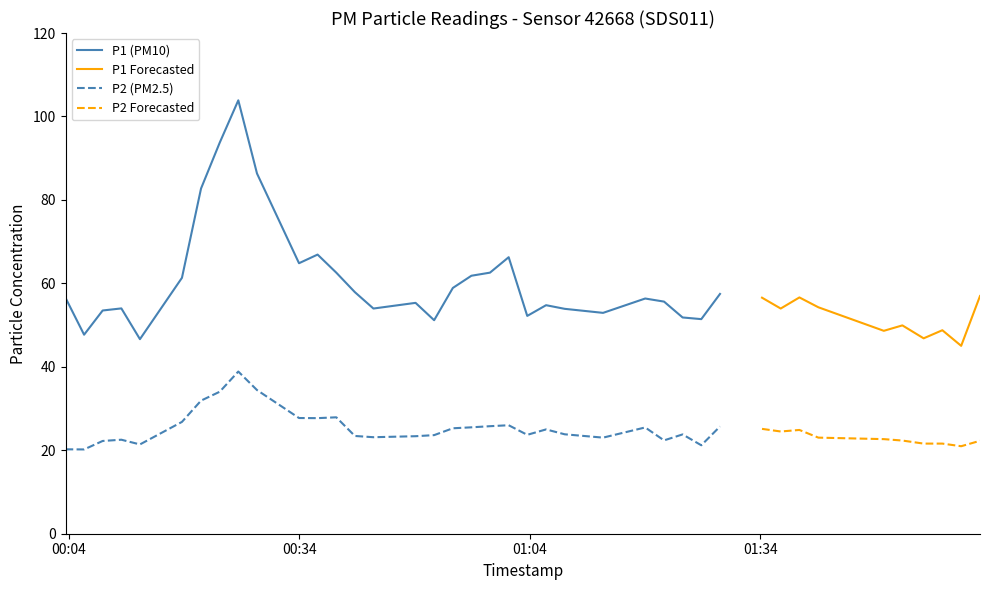

Does the chart have visible grid lines?

No